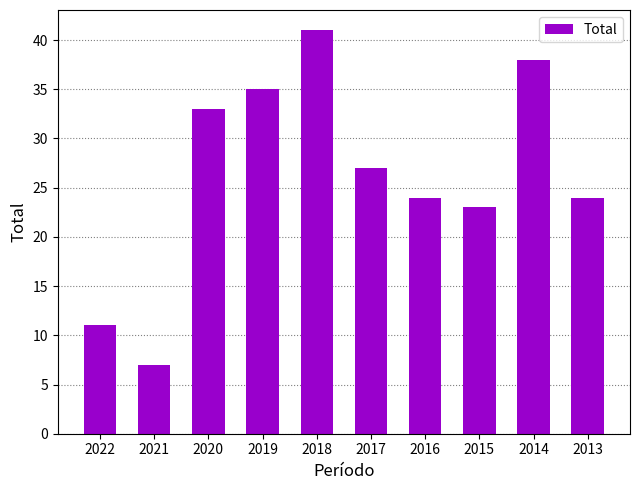

Which label corresponds to the largest value in the chart?

2018